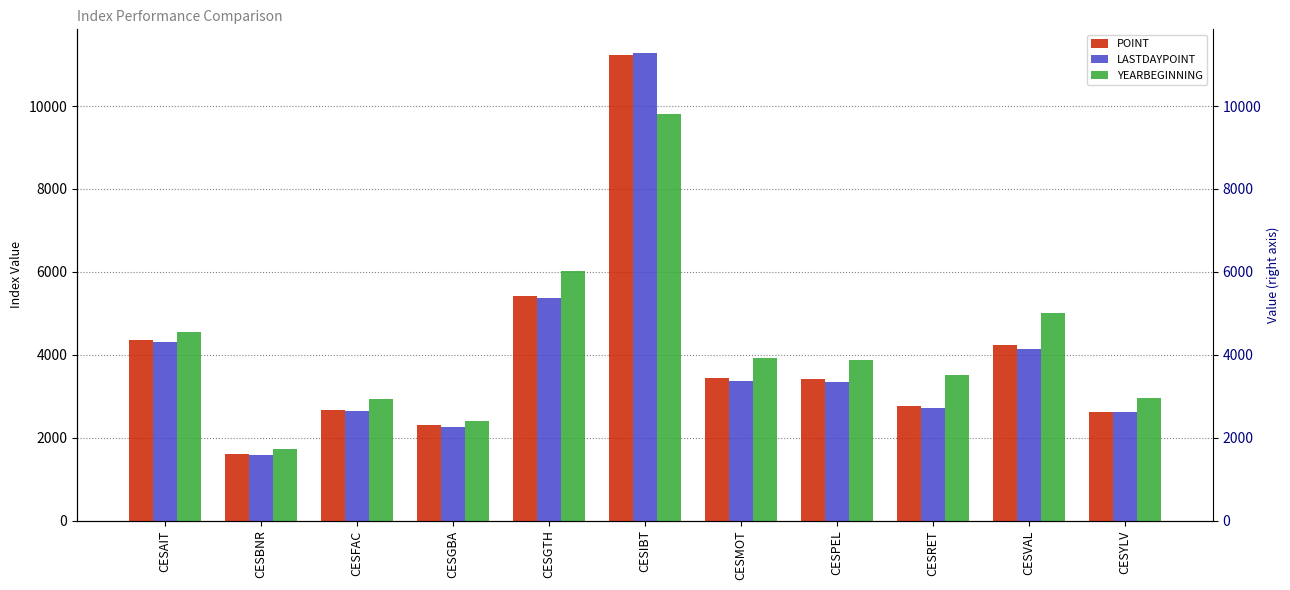

Reading left to right, extract all data points from this chart.

POINT: CESAIT=4347.1	CESBNR=1611.3	CESFAC=2676.9	CESGBA=2298.5	CESGTH=5424.5	CESIBT=11234.6	CESMOT=3440.7	CESPEL=3422.3	CESRET=2764.6	CESVAL=4225.2	CESYLV=2632.1
LASTDAYPOINT: CESAIT=4303.0	CESBNR=1595.1	CESFAC=2642.0	CESGBA=2269.8	CESGTH=5361.8	CESIBT=11286.3	CESMOT=3365.9	CESPEL=3343.7	CESRET=2713.0	CESVAL=4150.4	CESYLV=2609.3
YEARBEGINNING: CESAIT=4558.3	CESBNR=1738.9	CESFAC=2928.0	CESGBA=2394.9	CESGTH=6026.7	CESIBT=9816.7	CESMOT=3933.9	CESPEL=3870.6	CESRET=3504.8	CESVAL=5000.2	CESYLV=2953.6